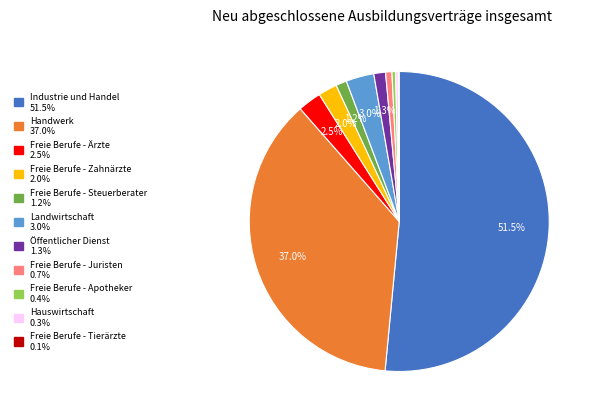

To the nearest percent, what is the combined percentage of Handwerk and Freie Berufe - Juristen?

38%